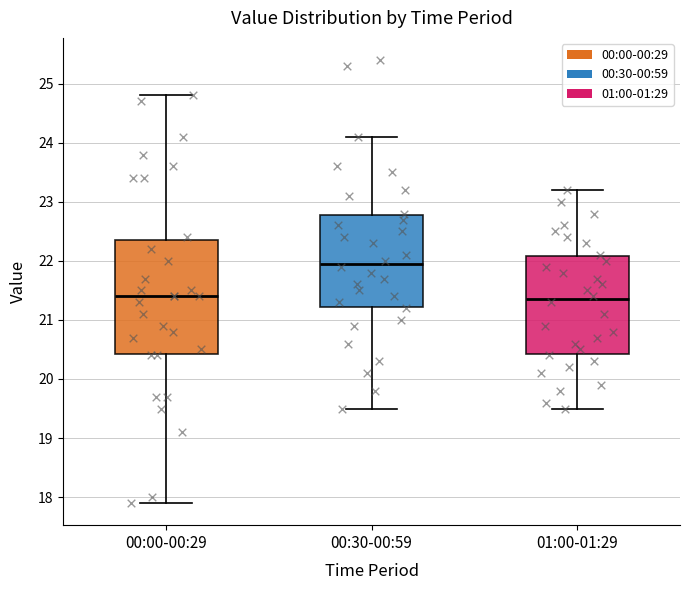

Comparing the boxes themselves (not the whiskers), which one is the tallest?

00:00-00:29